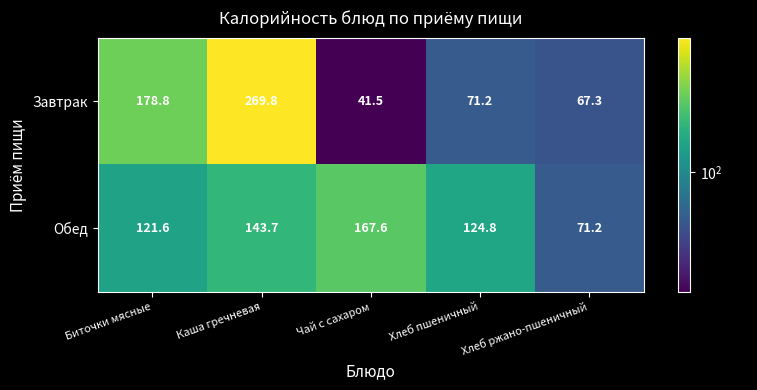

True or false: Обед has a value of 121.6 at Биточки мясные.

True